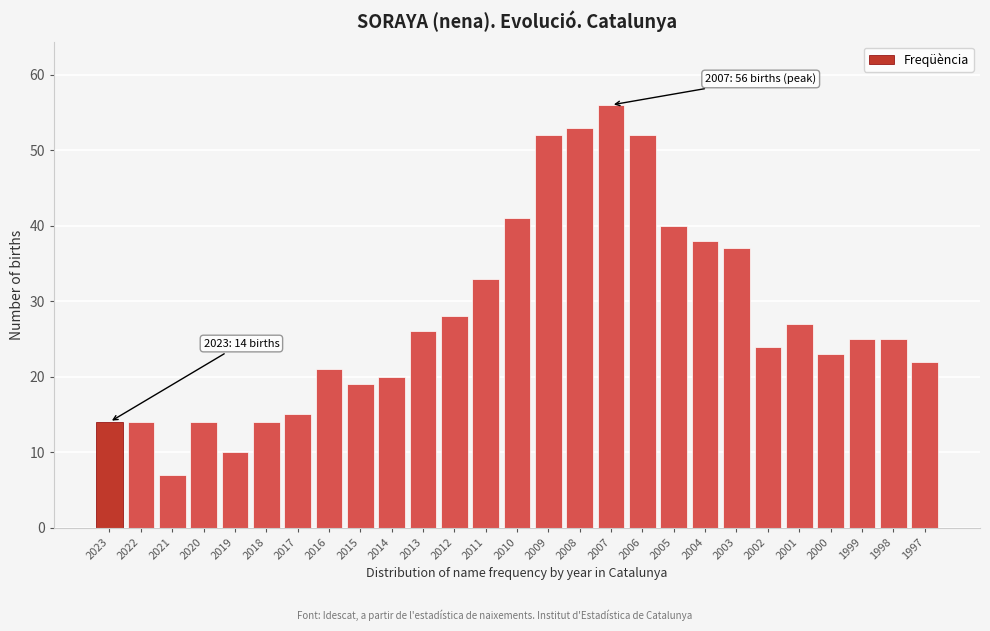

Reading right to left, what are all the values shown in this chart?

22	25	25	23	27	24	37	38	40	52	56	53	52	41	33	28	26	20	19	21	15	14	10	14	7	14	14